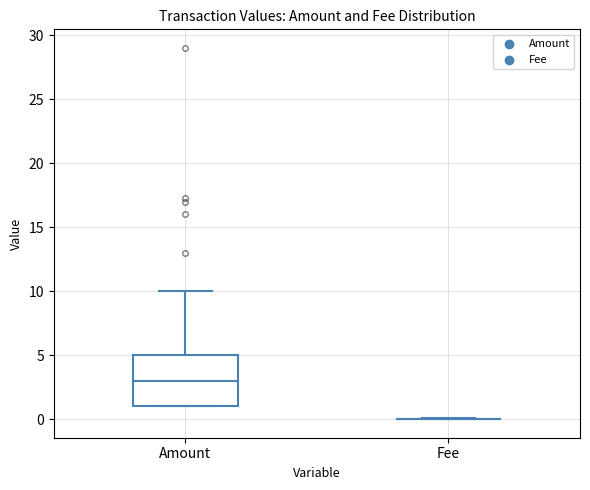

Comparing the boxes themselves (not the whiskers), which one is the tallest?

Amount